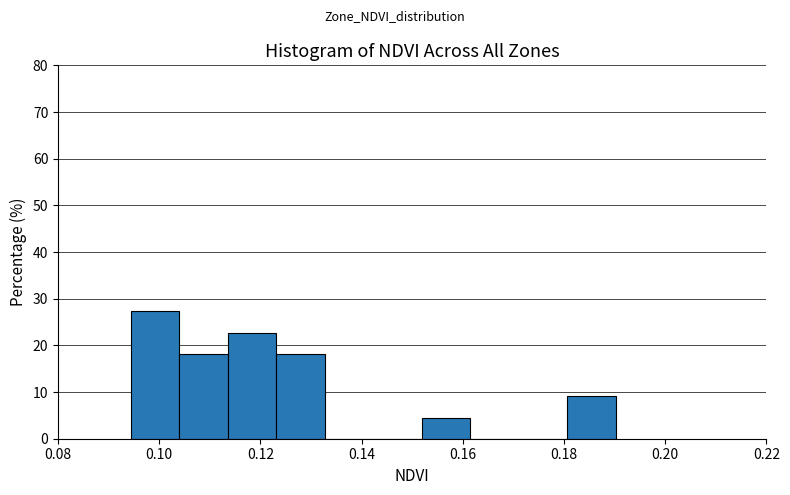

What is the height of the bar covering 0.114 to 0.124 on the x-axis? Neither the bar edges nor the heights are printed on the chart, so give them approximately, as read against the axes.

23